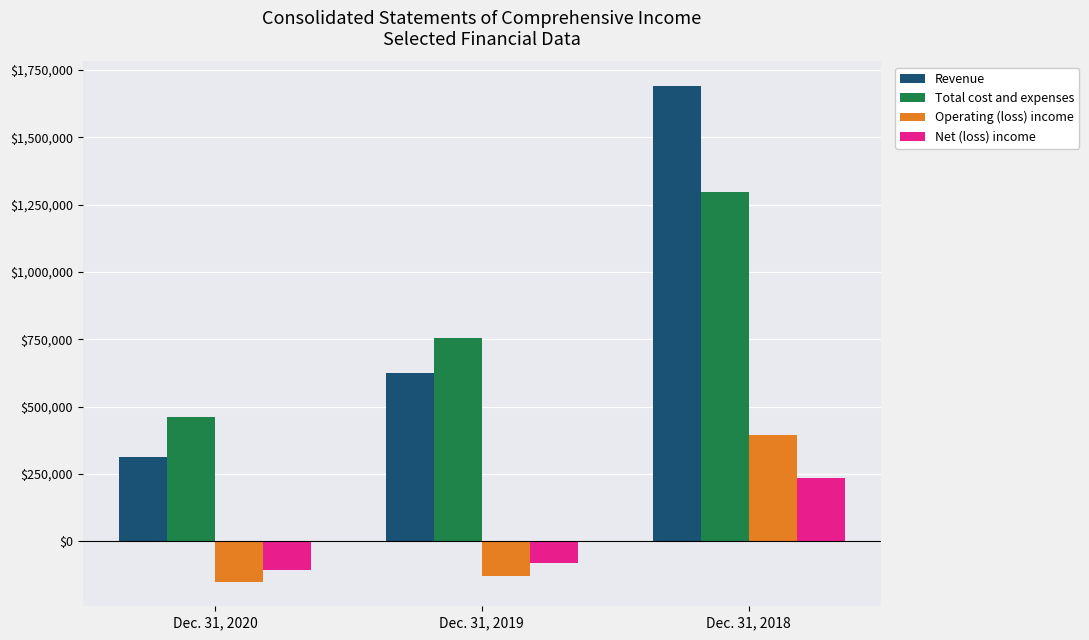

The value of Operating (loss) income at Dec. 31, 2020 is -149317. True or false?

True